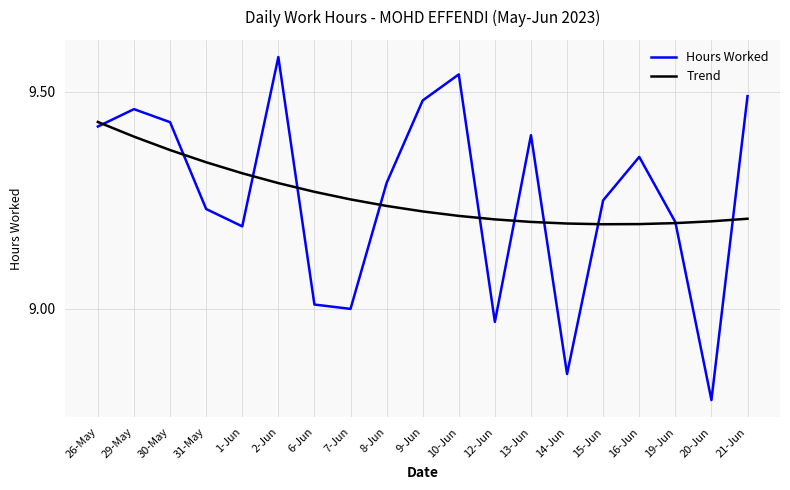

What position from the left is 12-Jun?

12